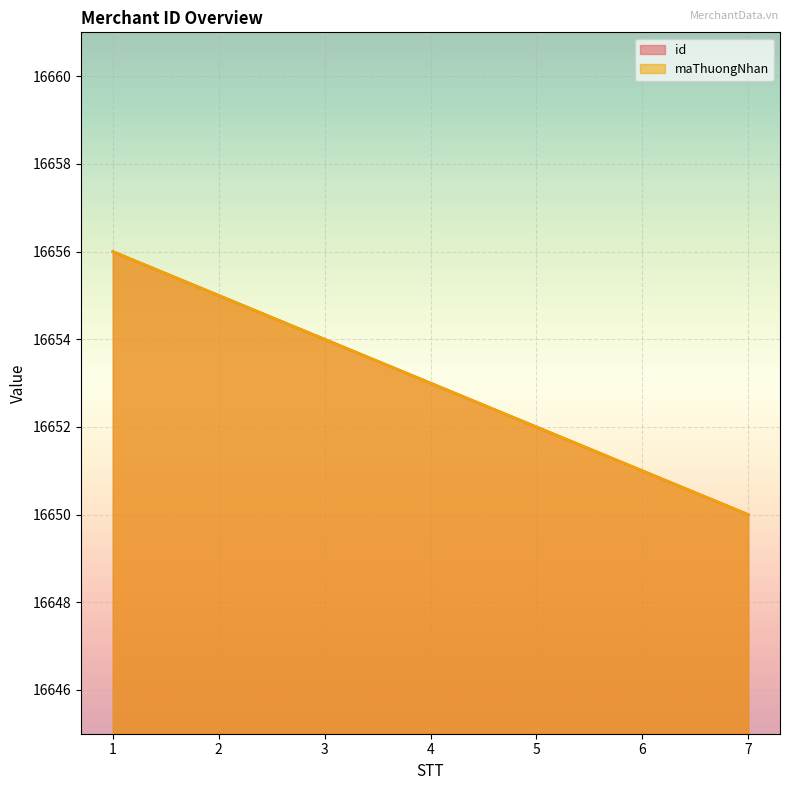

Which series has the largest range (max minus min)?

id